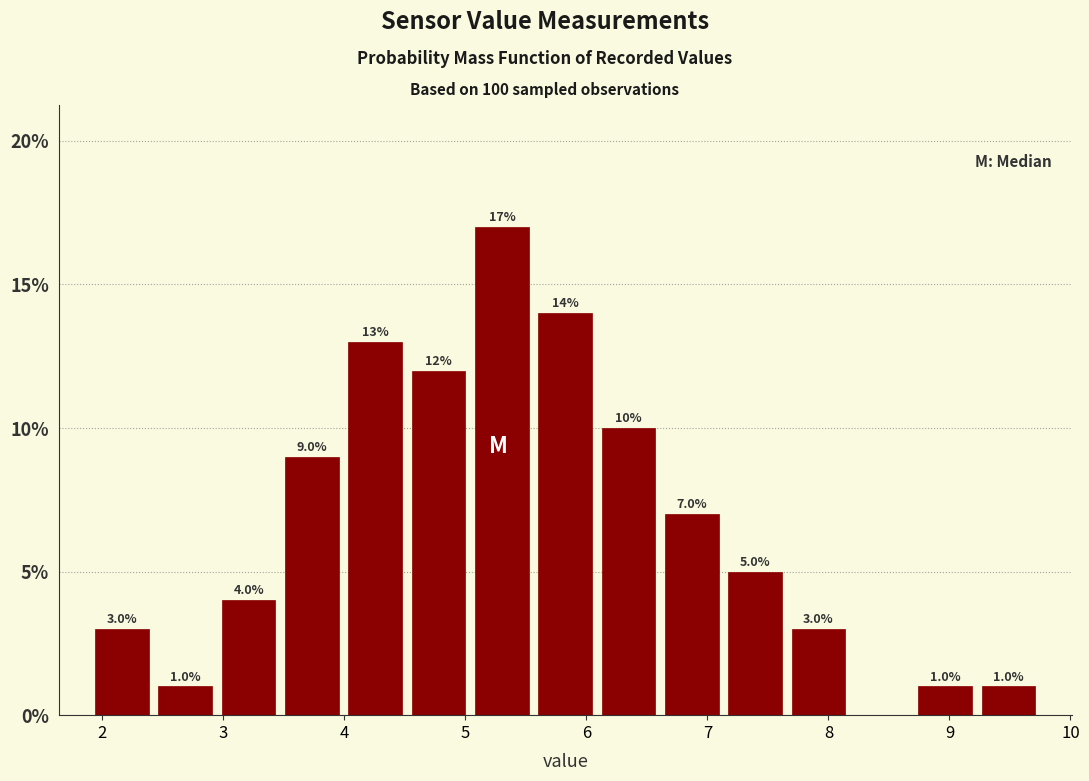

Which range on the x-axis has the tallest bar?

5.0 to 5.6